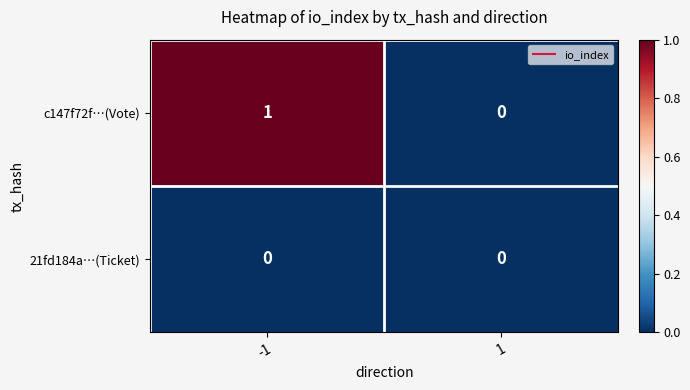

List the series in order of their overall mean, highest first.

c147f72f…(Vote), 21fd184a…(Ticket)